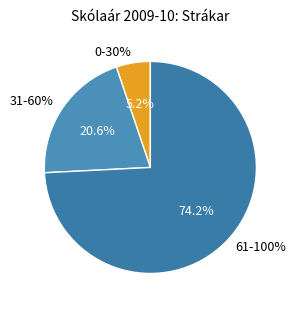

Is the sum of 0-30% and 61-100% greater than half?

Yes